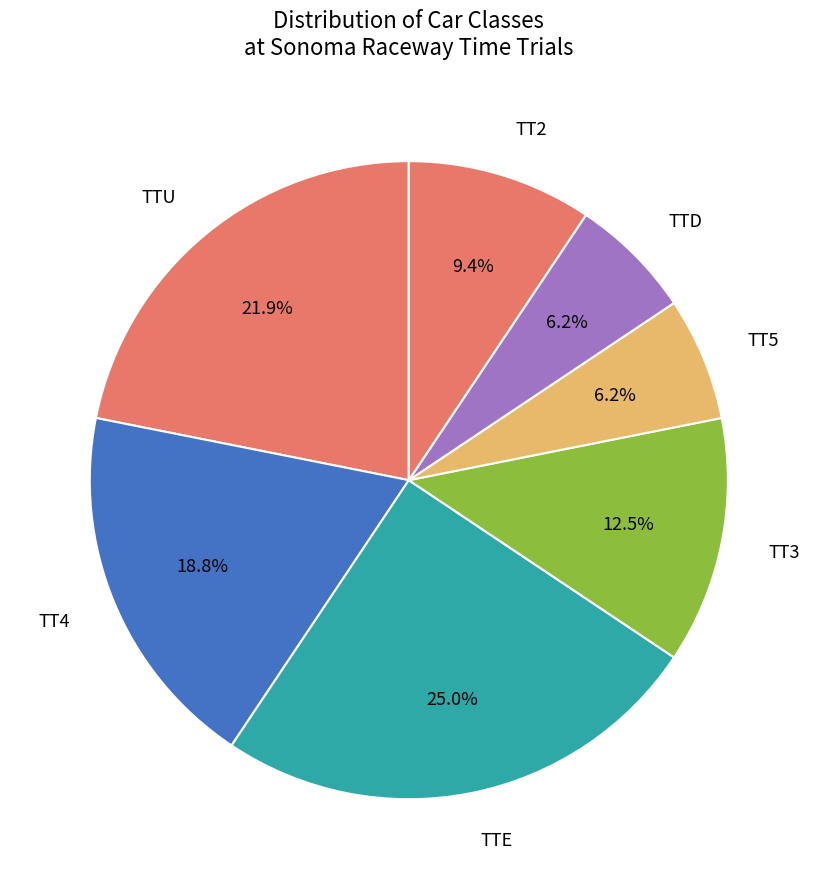

Combined, do TT3 and TTE account for over 50%?

No